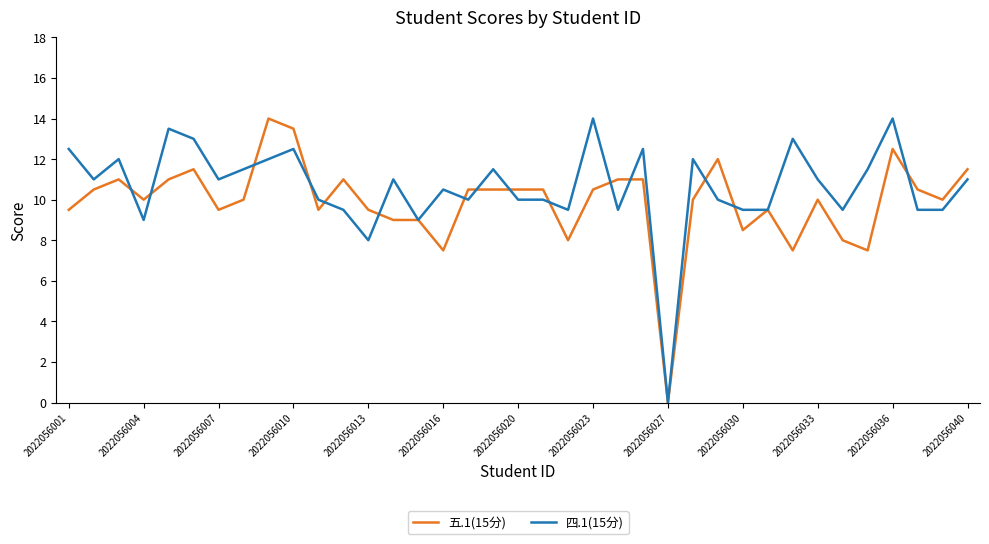

List the series in order of their overall mean, lowest first.

五.1(15分), 四.1(15分)